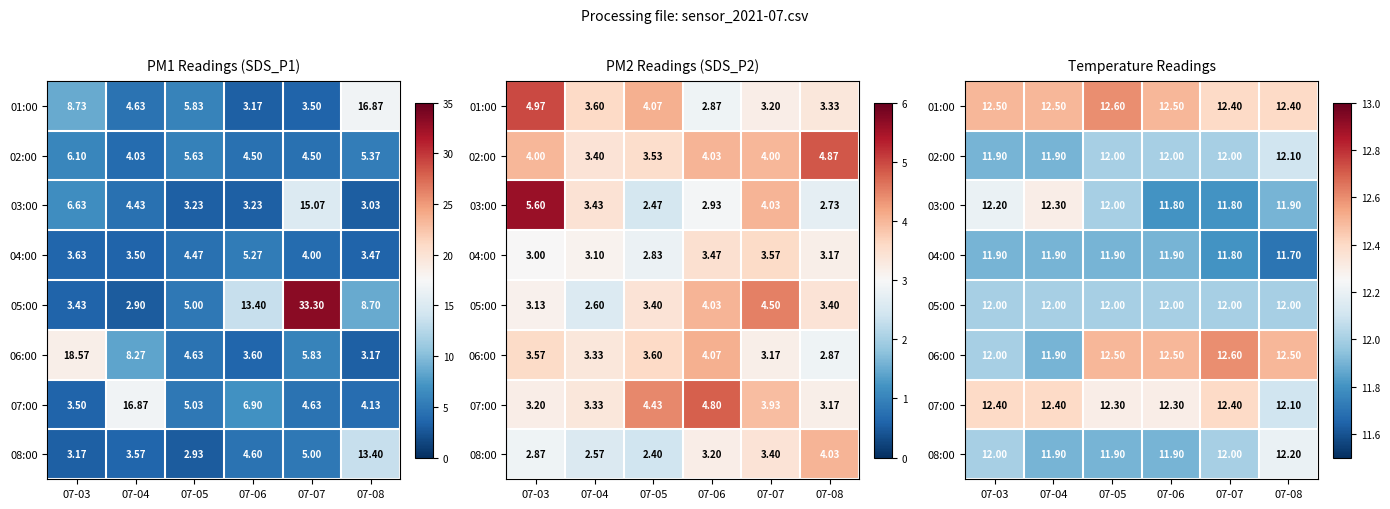

Between 07-08 and 07-04, which is larger?

07-04